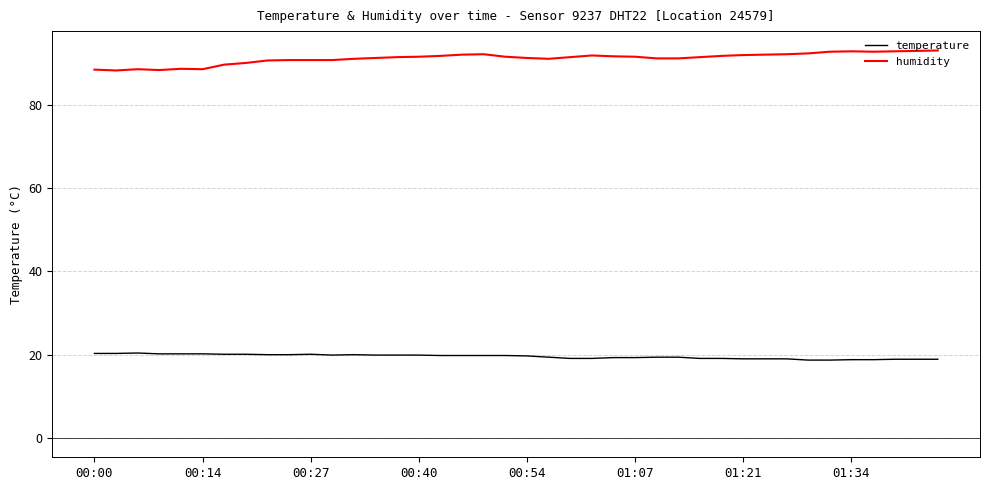

List the series in order of their overall mean, highest first.

humidity, temperature